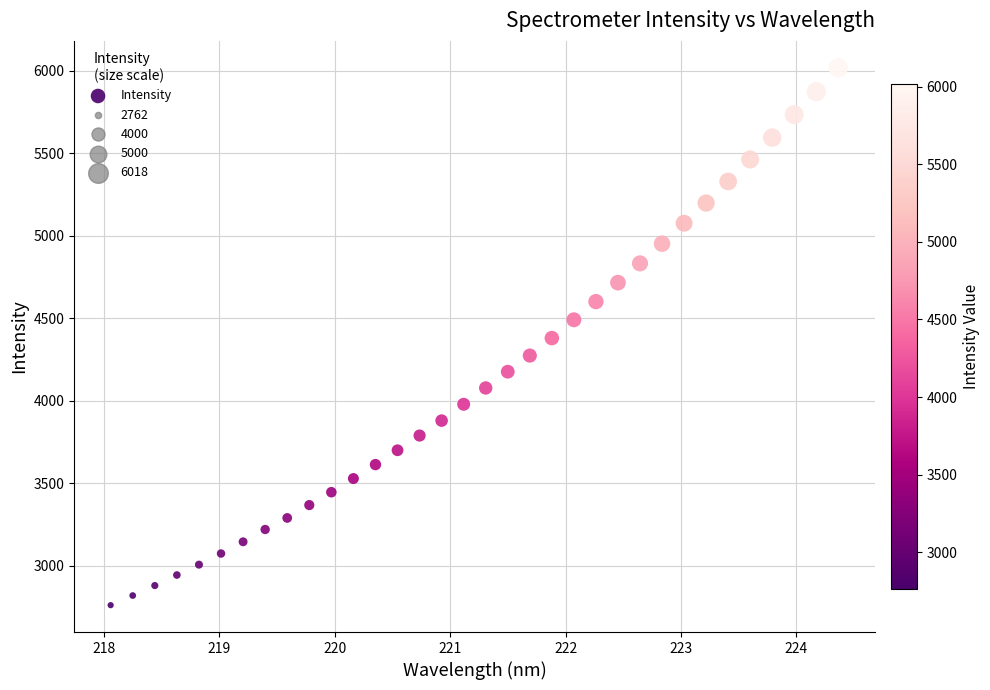

What is the range of Y values (max minus min)?

3256.6